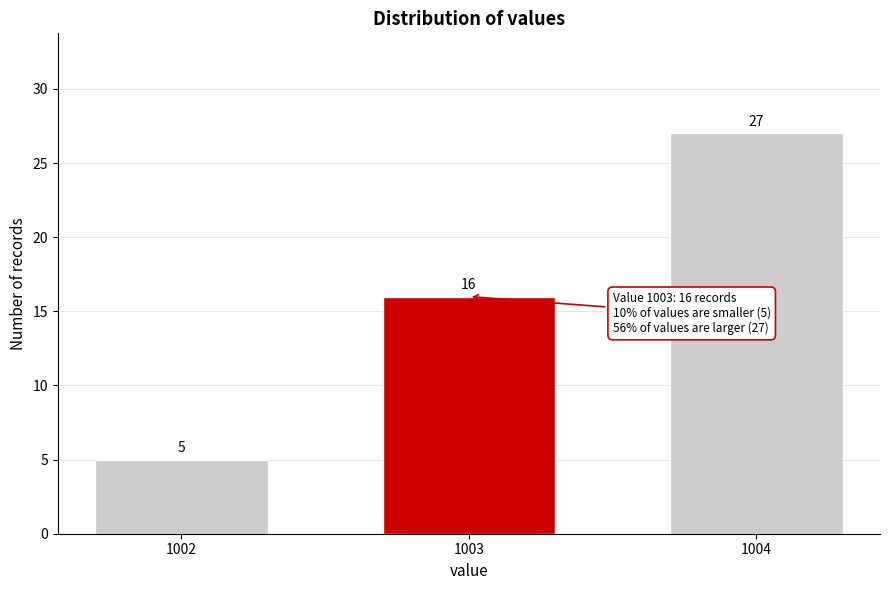

Reading left to right, list all the values displayed in this chart.

1002=5	1003=16	1004=27